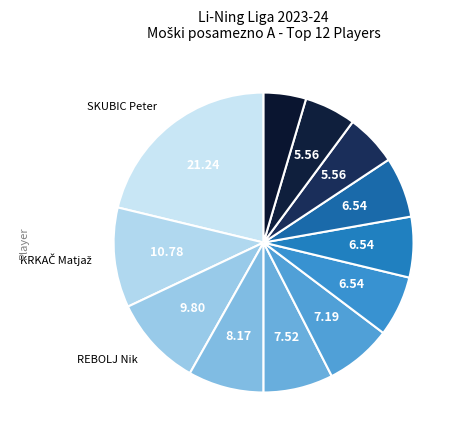

How many segments does this pie chart have?

12